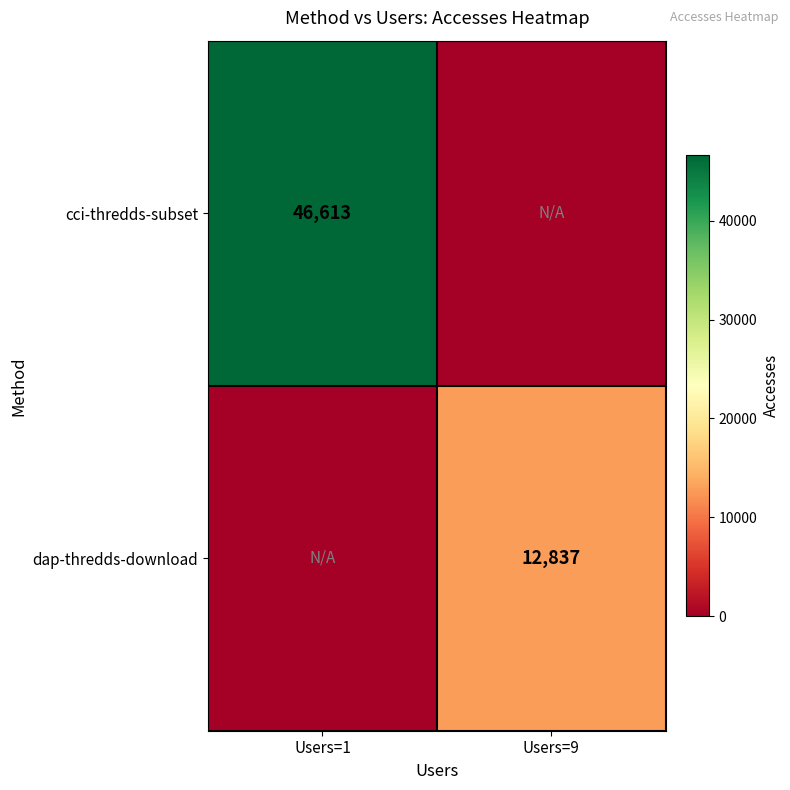

The dap-thredds-download series shows 19383 at Users=9. True or false?

False